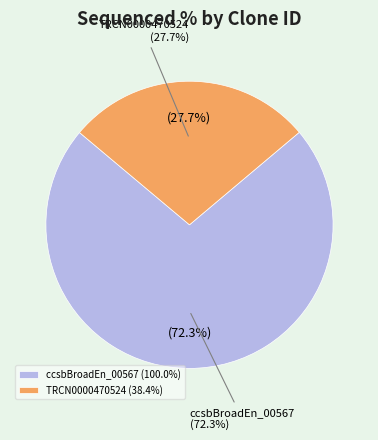

To the nearest percent, what is the difference between the ccsbBroadEn_00567 and TRCN0000470524 slice percentages?

45%